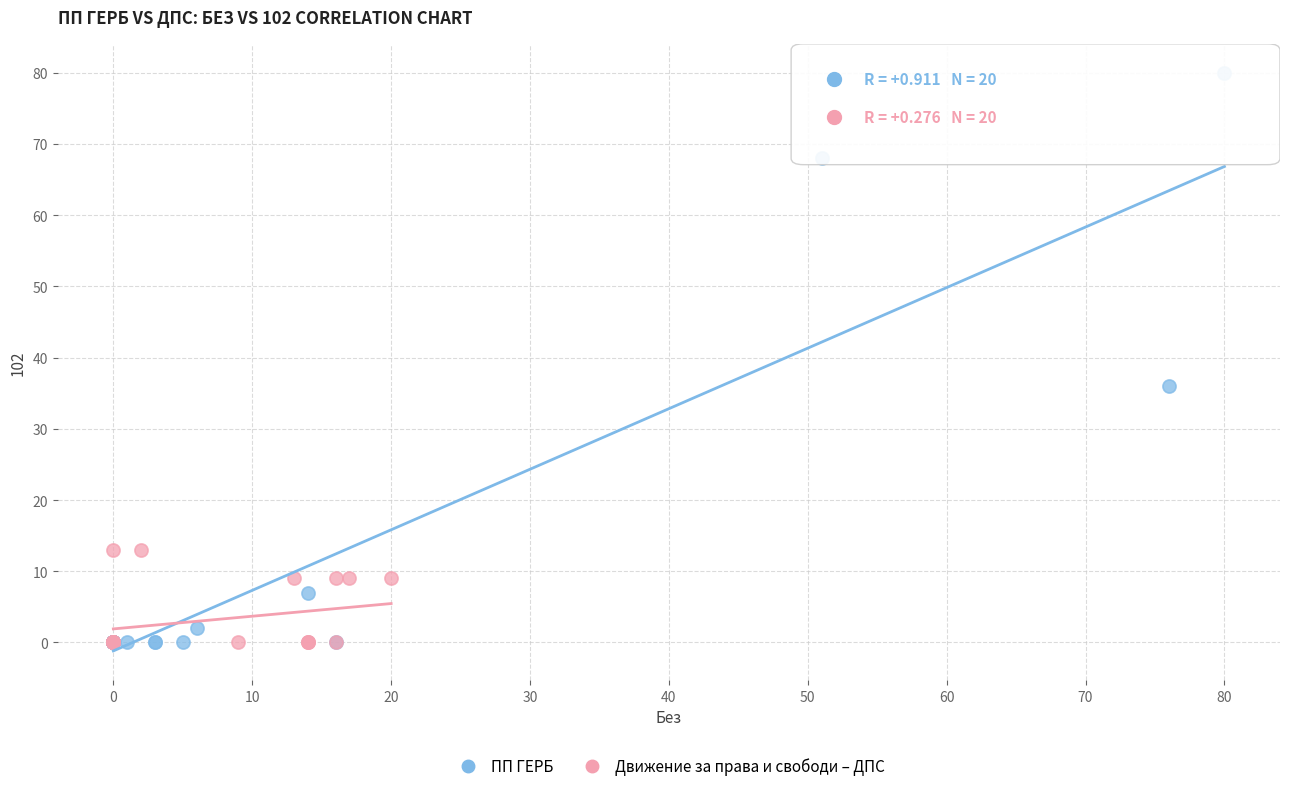

Which series has the largest Y range (max minus min)?

ПП ГЕРБ